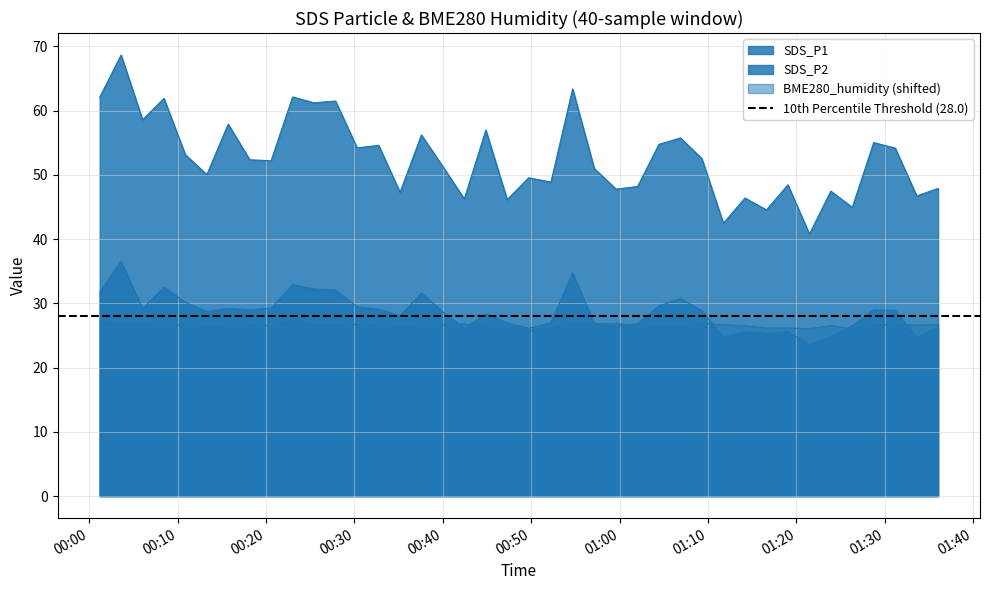

At which category is the sum across all series the highest?

2021/10/10 00:03:37